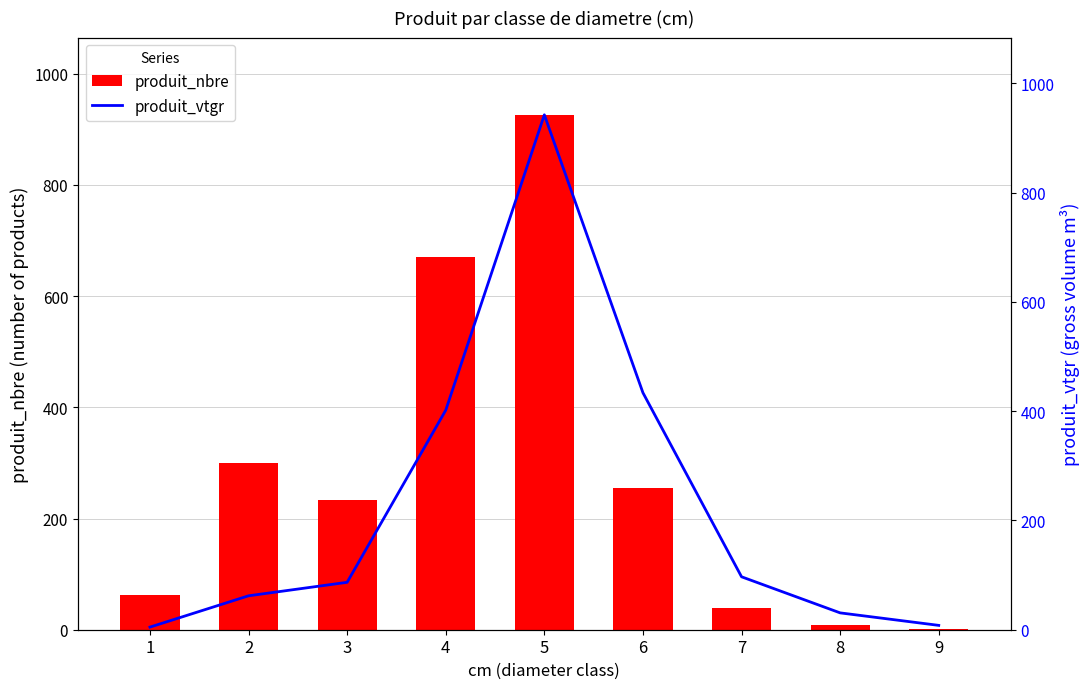

Which category has the lowest value in the produit_nbre series?

9